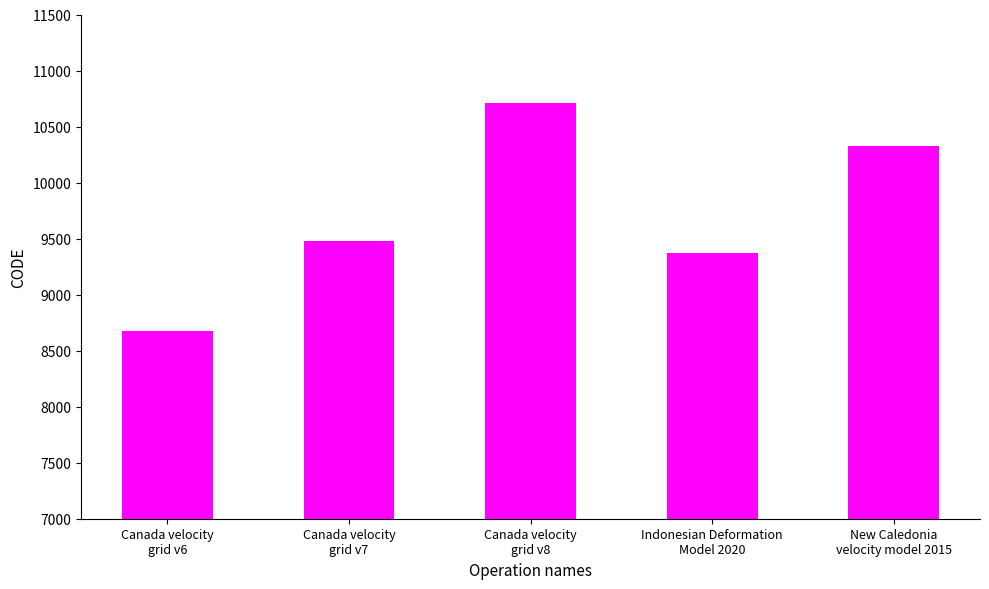

What is the label of the 2nd bar from the right?

Indonesian Deformation
Model 2020